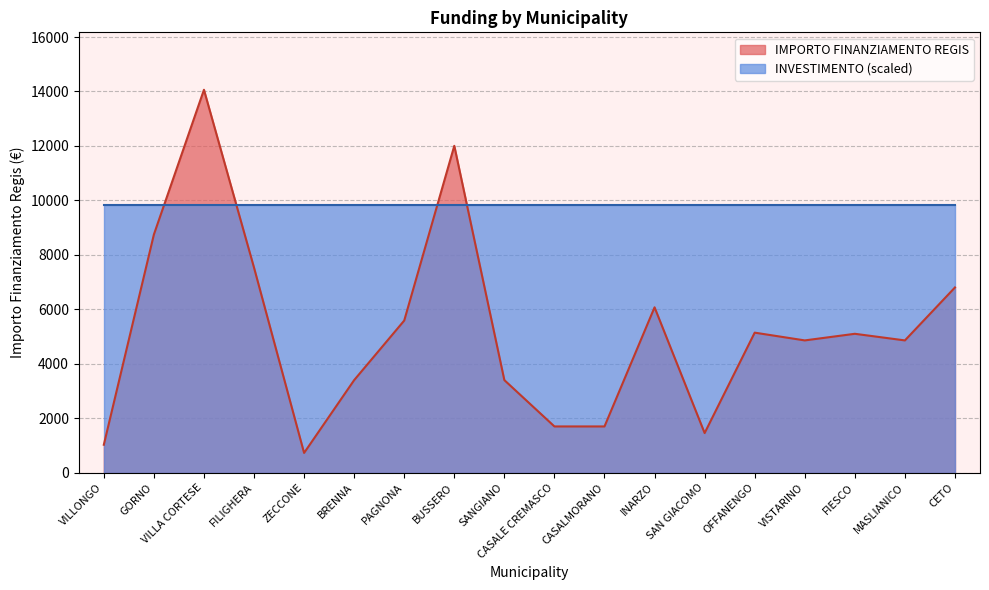

The chart shows a value of 7210 at FIESCO. True or false?

False